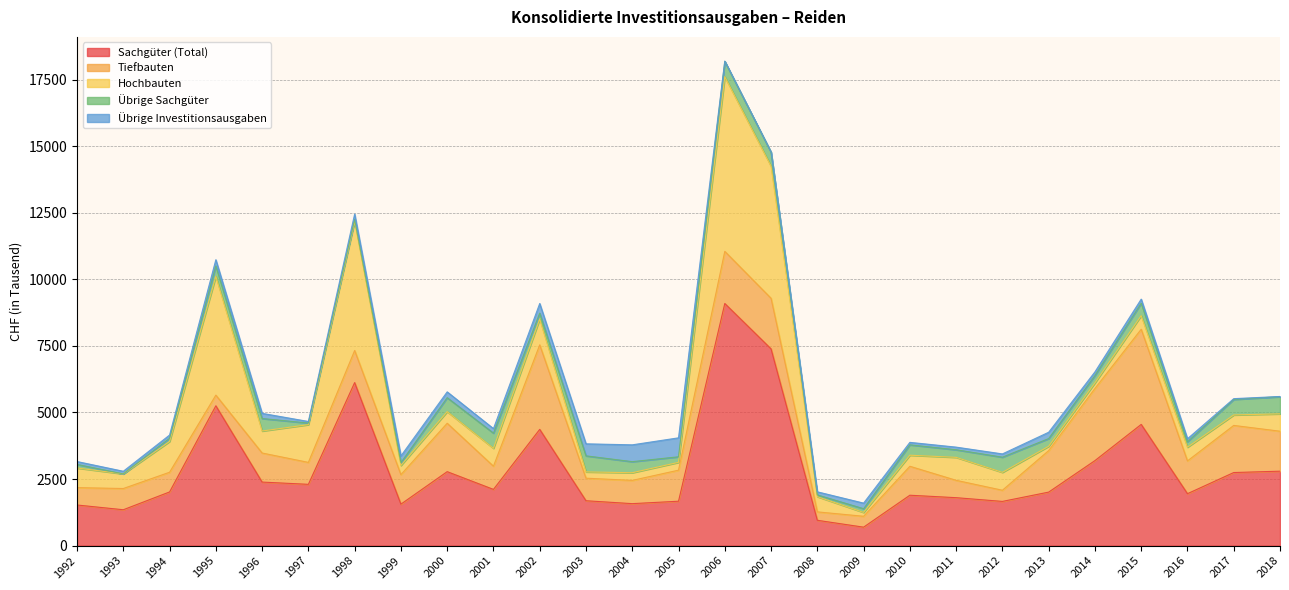

What is the sum of all Tiefbauten values?

34643